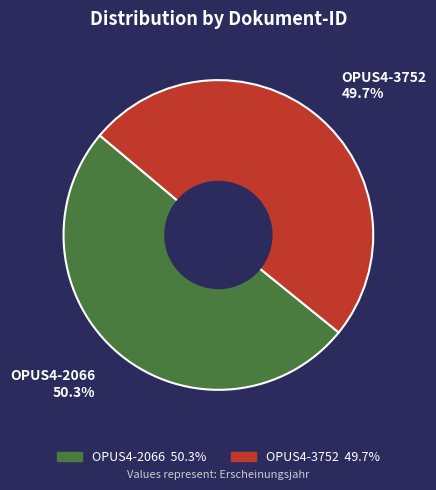

To the nearest percent, what percentage of the pie is OPUS4-2066?

50%